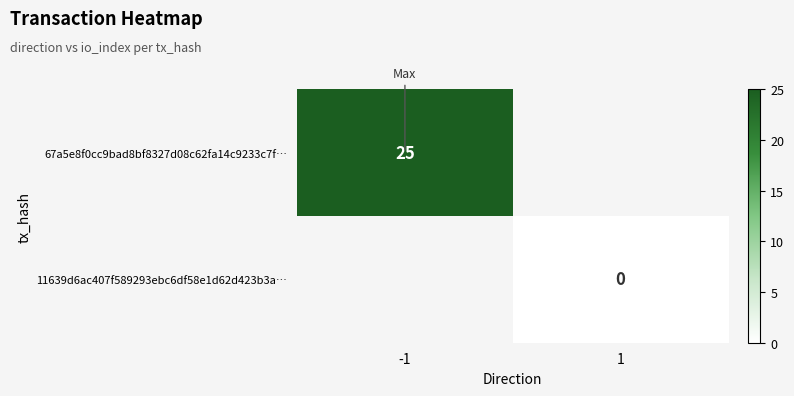

The 67a5e8f0cc9bad8bf8327d08c62fa14c9233c7f… series shows 40 at -1. True or false?

False